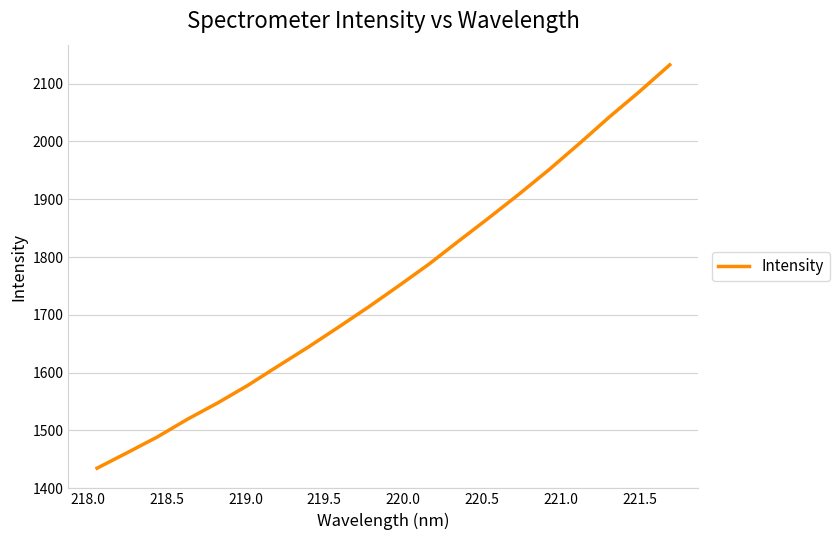

What is the minimum value shown in the chart?

1434.7